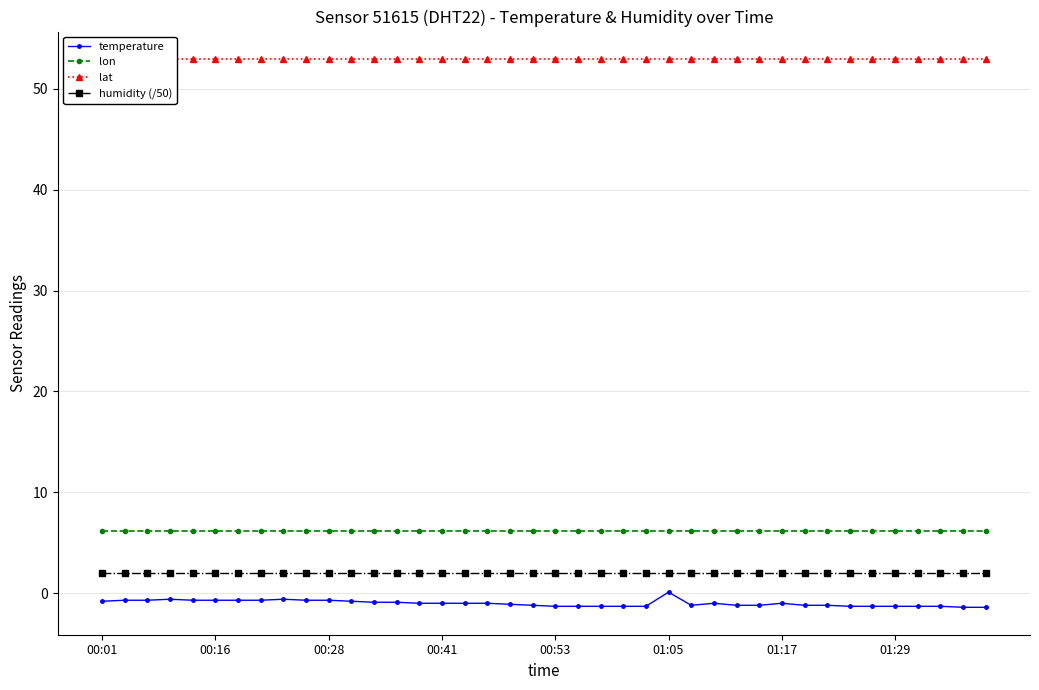

What is the average value of the lat series?

53.0